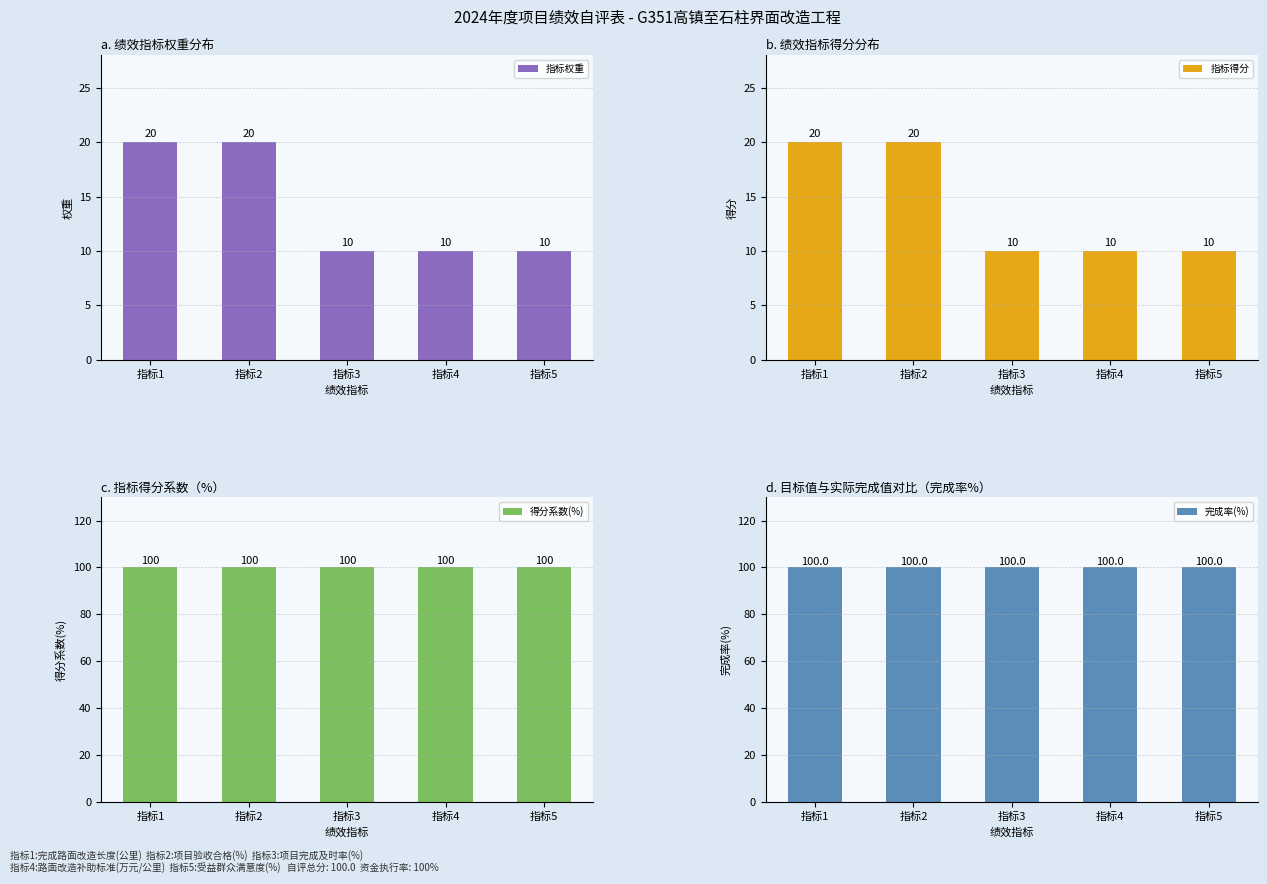

Is it true that 指标得分 equals 5 at 指标4?

False